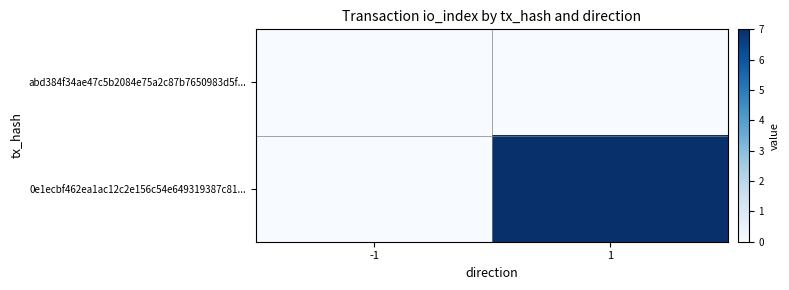

Reading left to right, transcribe all the data shown in this chart.

abd384f34ae47c5b2084e75a2c87b7650983d5f...: -1=0	1=0
0e1ecbf462ea1ac12c2e156c54e649319387c81...: -1=0	1=7